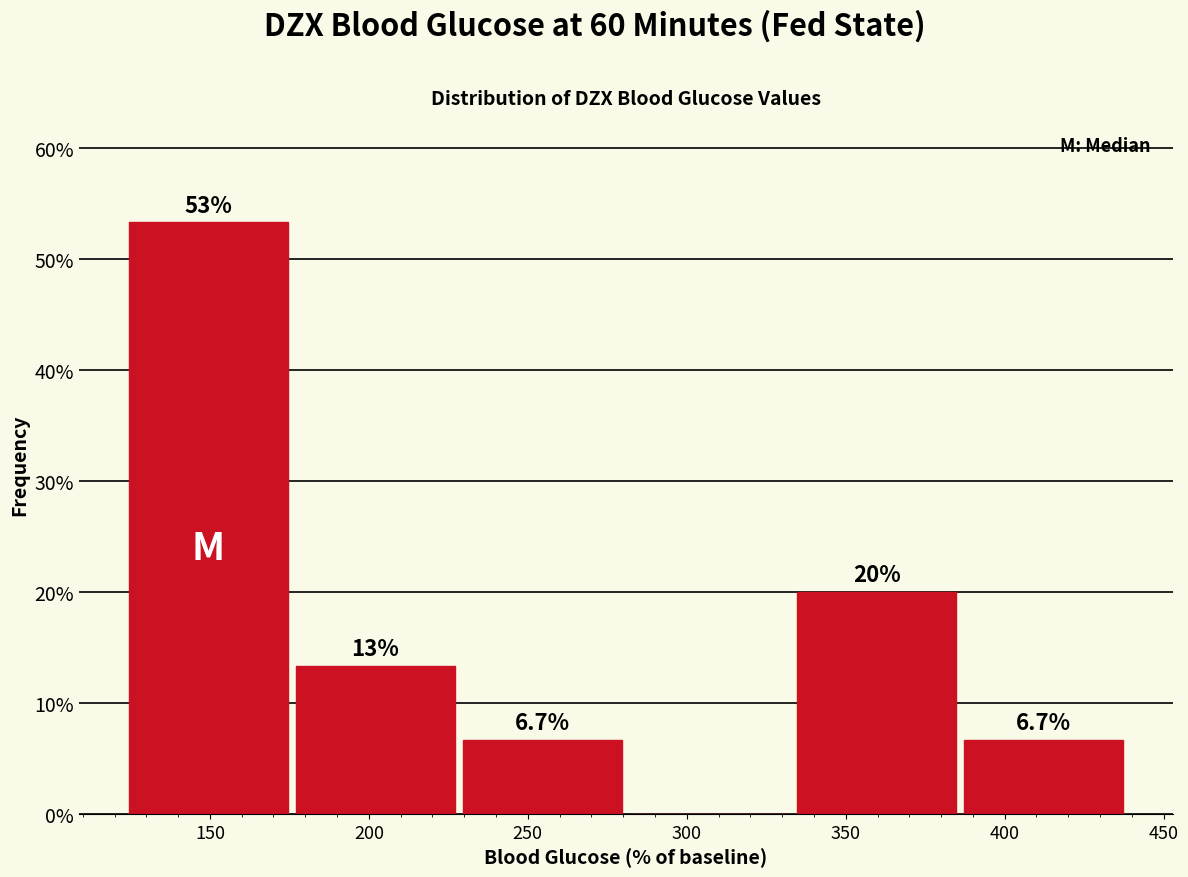

Over which range of the x-axis is the bar tallest?

125 to 175